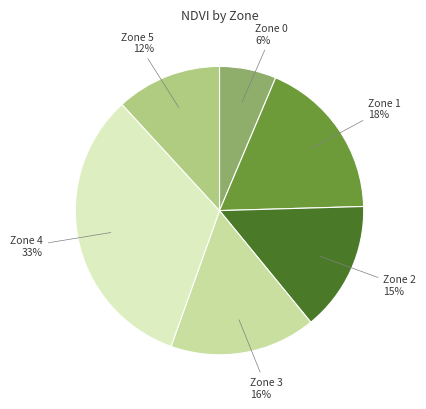

Does any single category account for the majority?

No